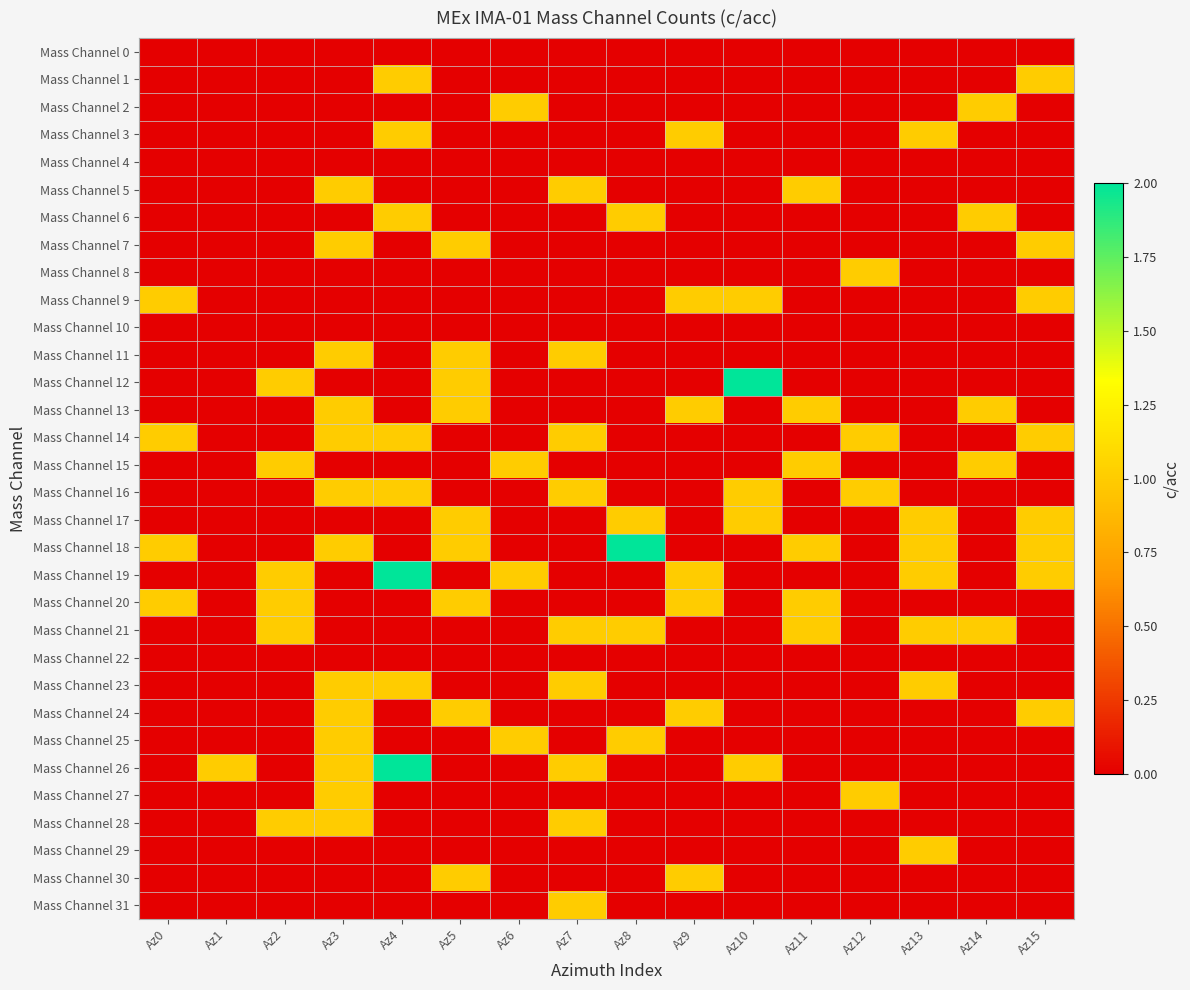

What is the maximum value shown in the chart?

2